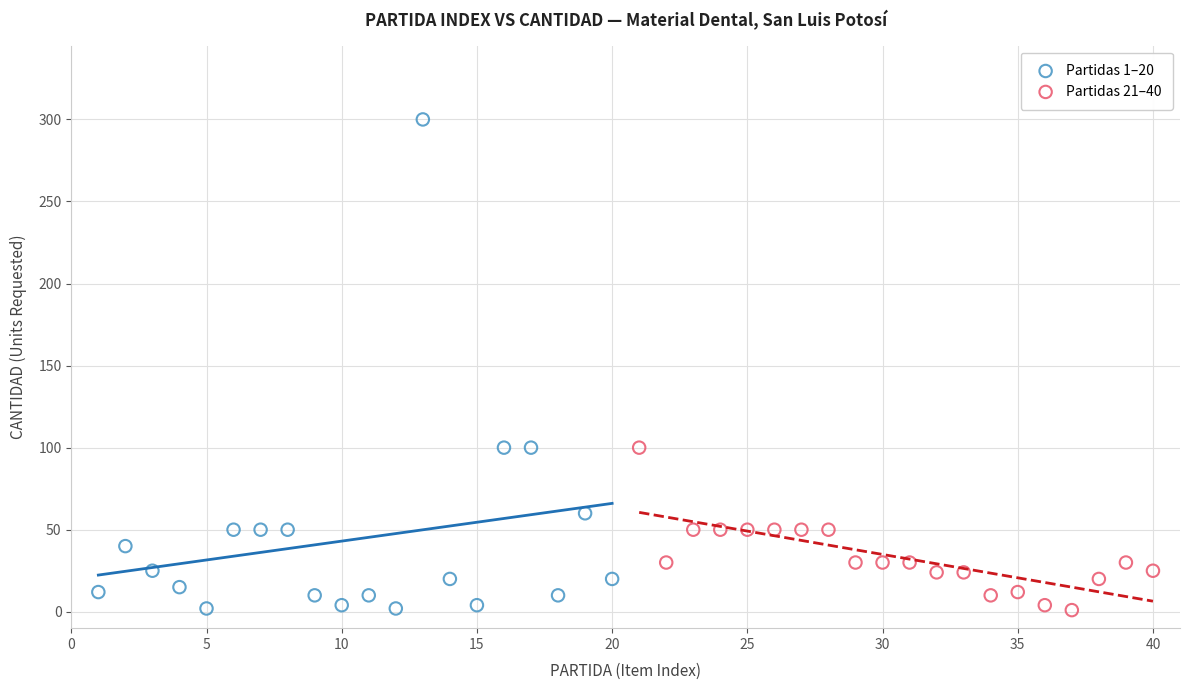

Which series has the widest spread of Y values?

Partidas 1–20